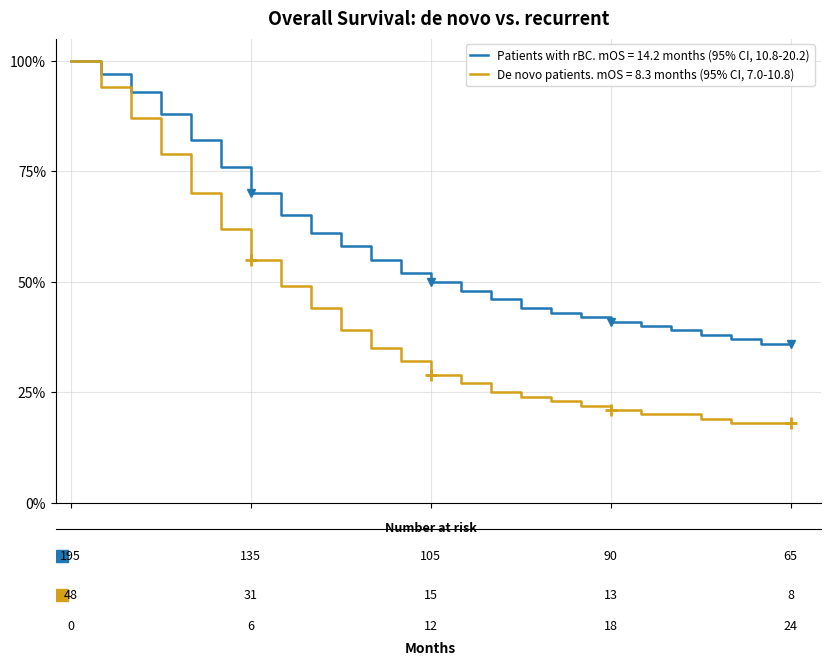

What is the label of the 10th point from the right?

15